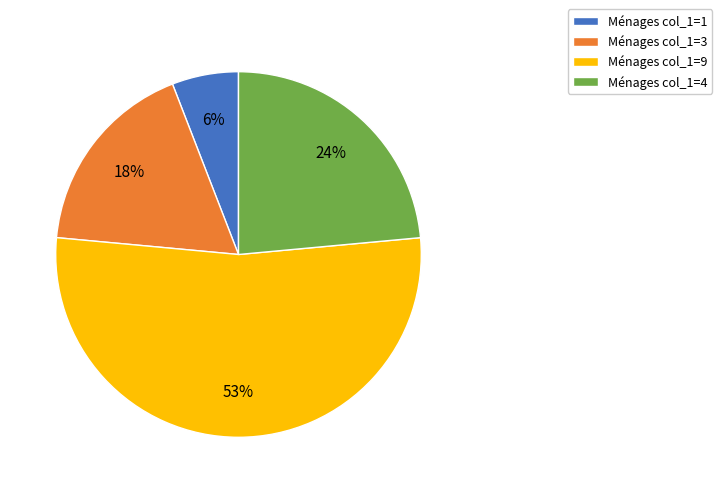

What is the smallest slice in the pie chart?

Ménages col_1=1